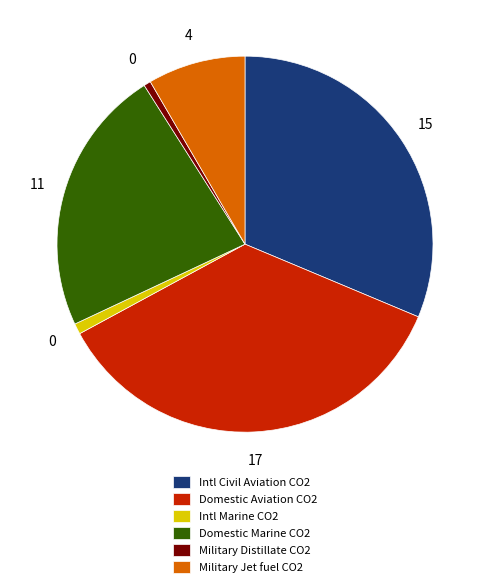

Is the sum of Domestic Aviation CO2 and Intl Civil Aviation CO2 greater than half?

Yes